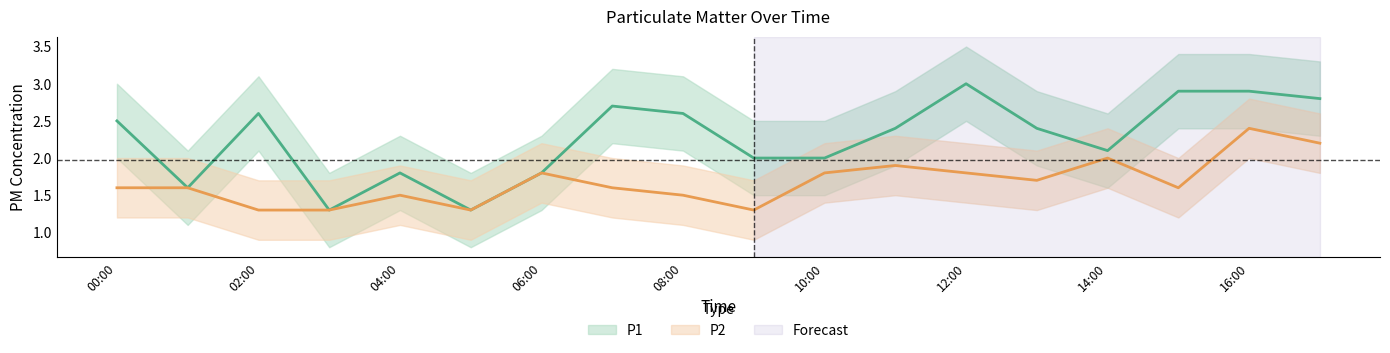

Read the P2 value at 09:00.

1.3